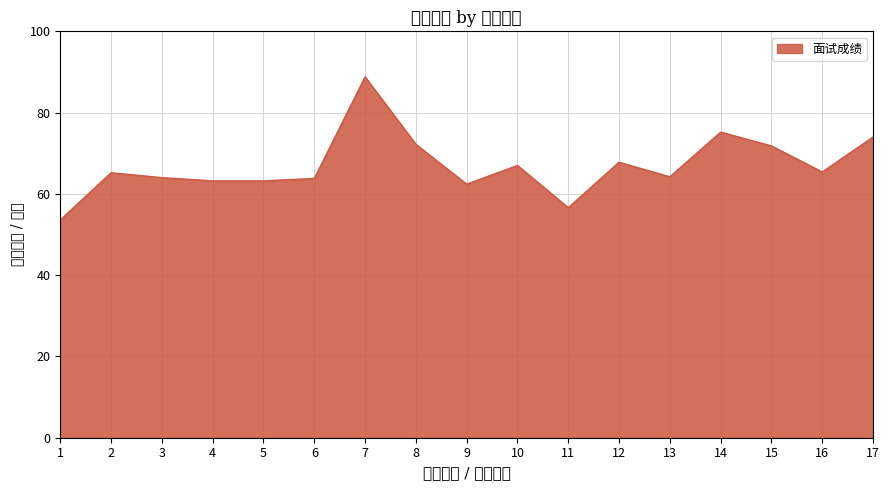

List the labels in order of value, largest first.

7, 14, 17, 8, 15, 12, 10, 16, 2, 13, 3, 6, 5, 4, 9, 11, 1